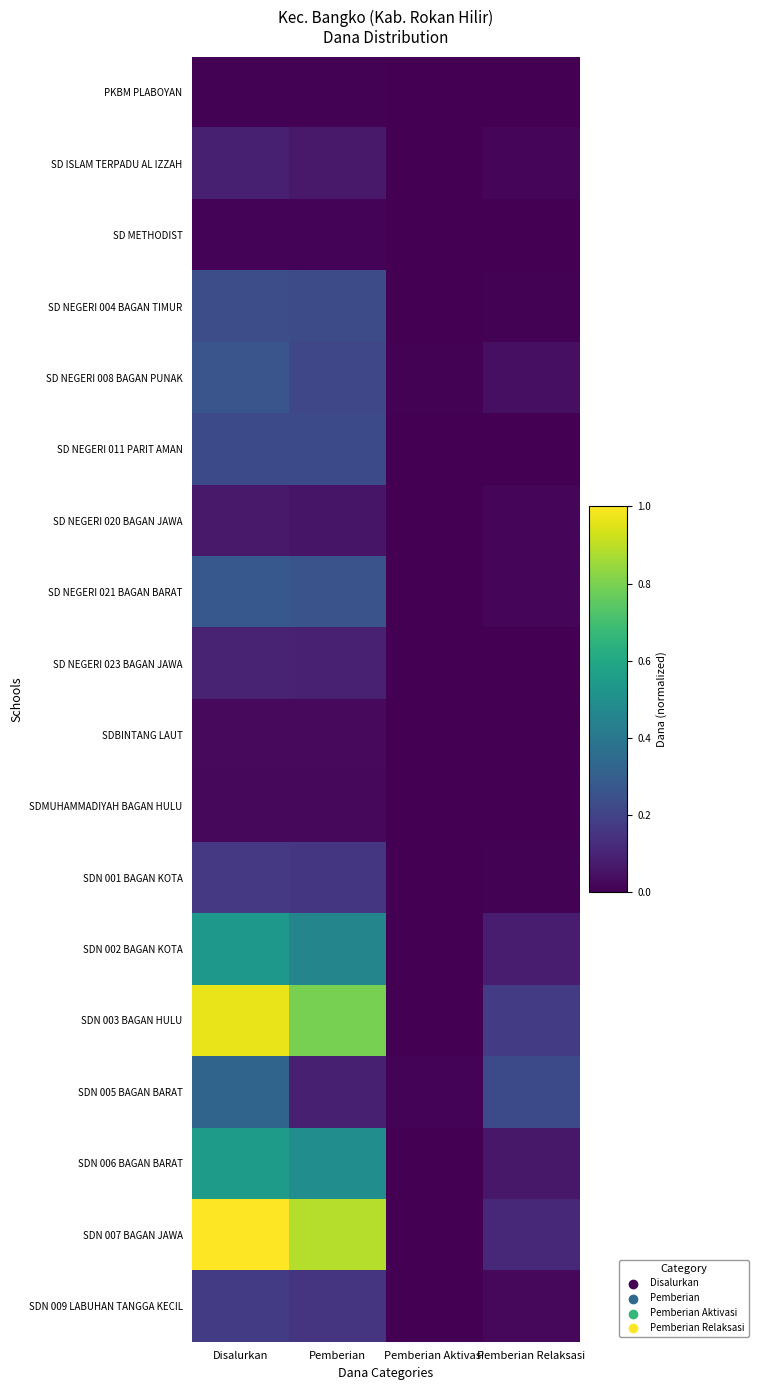

At which category is the sum across all series the highest?

Disalurkan